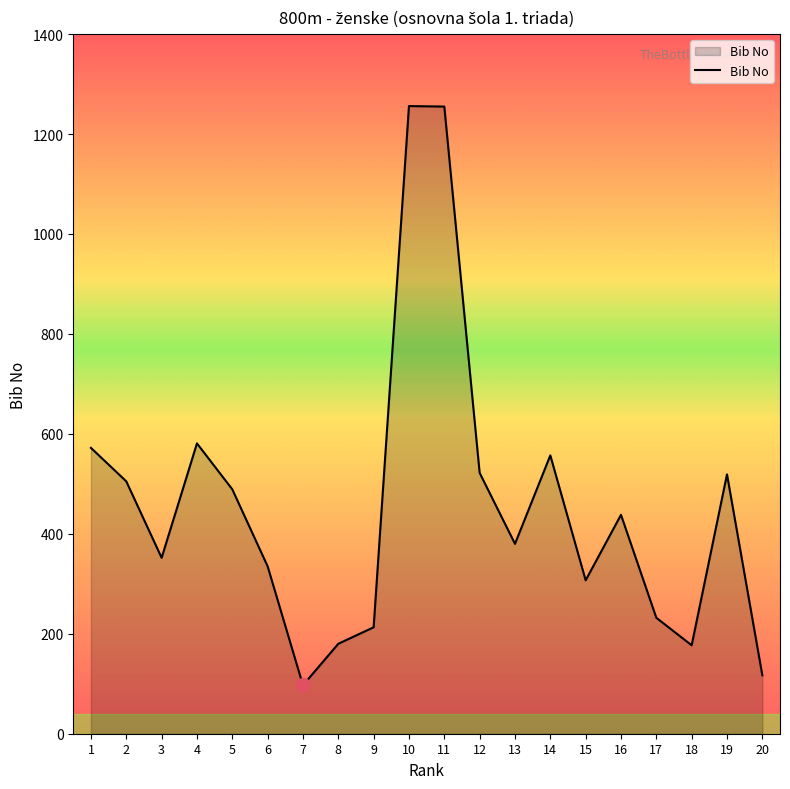

Between 8 and 1, which is larger?

1